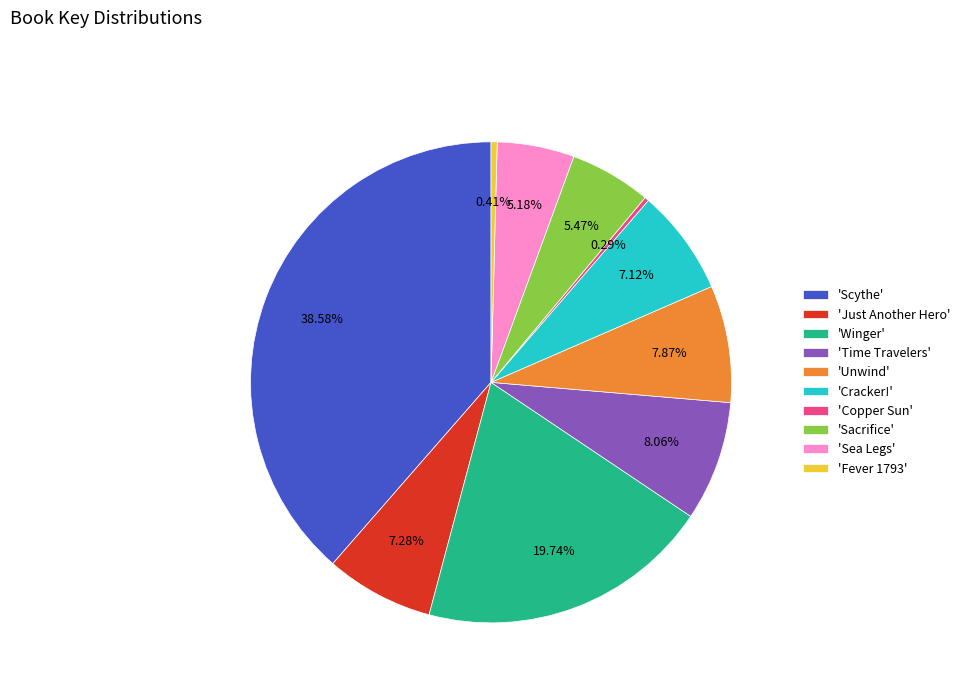

To the nearest percent, what is the difference between the largest and smallest slice percentages?

38%